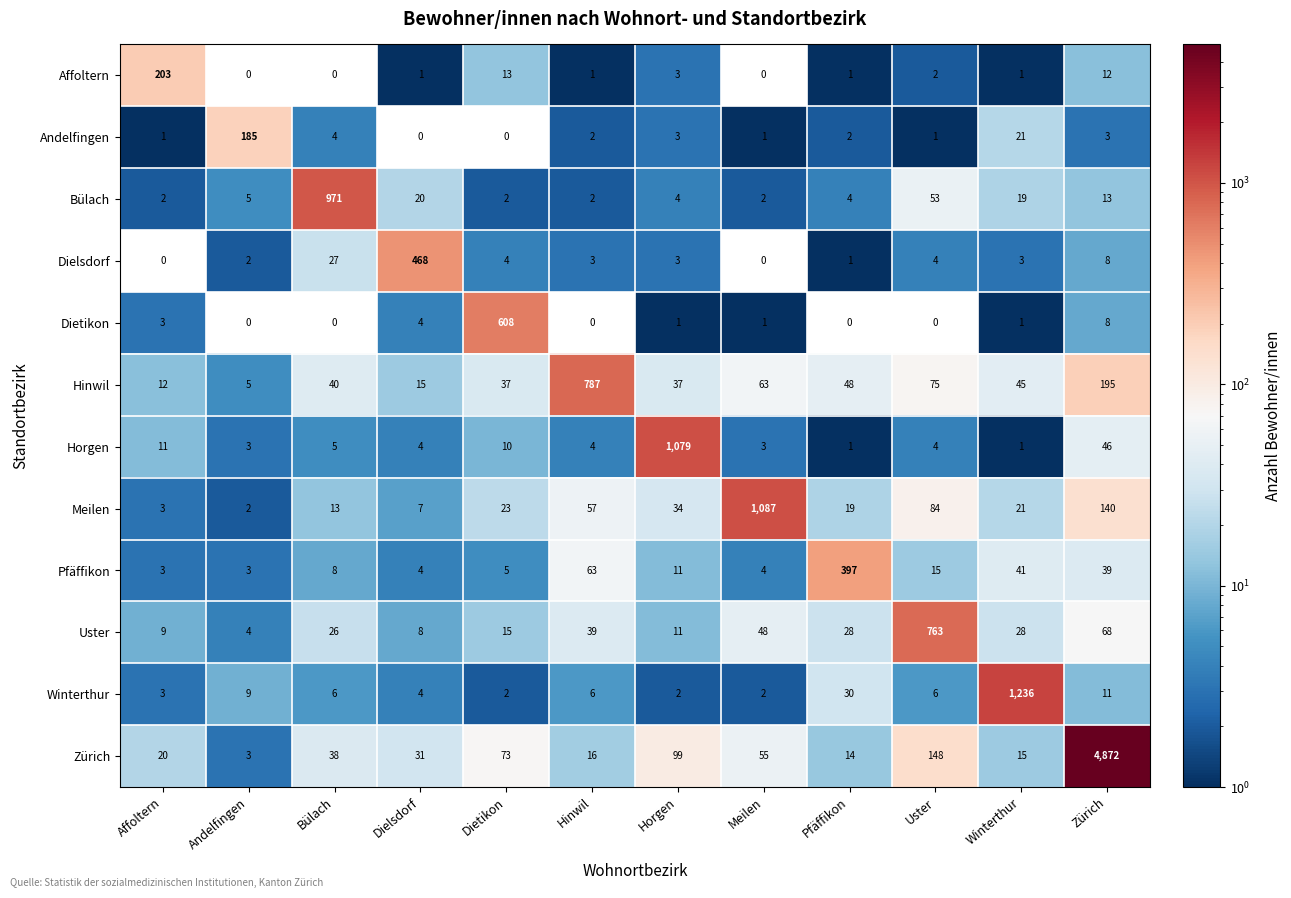

At how many categories does at least one series exceed 1376?

1